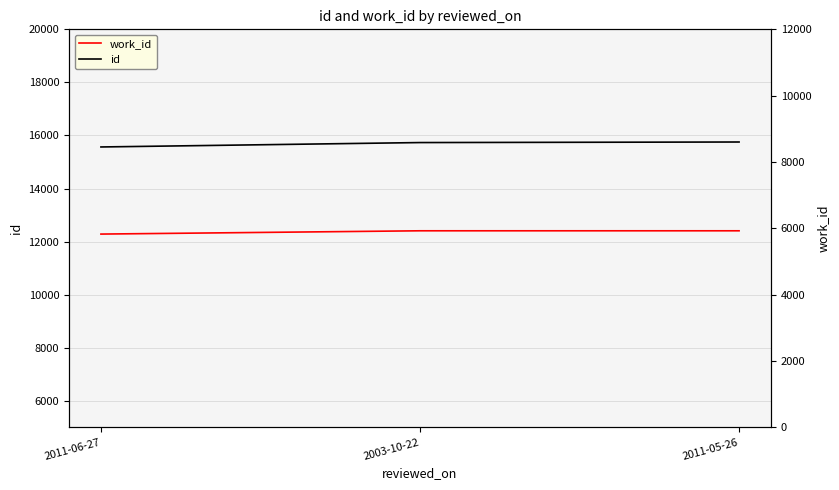

Rank the categories by work_id value from highest to lowest.

2003-10-22, 2011-05-26, 2011-06-27